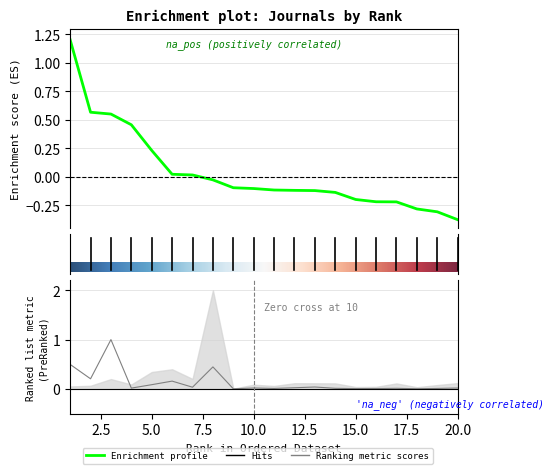

At which label does SJR reach its minimum?

20